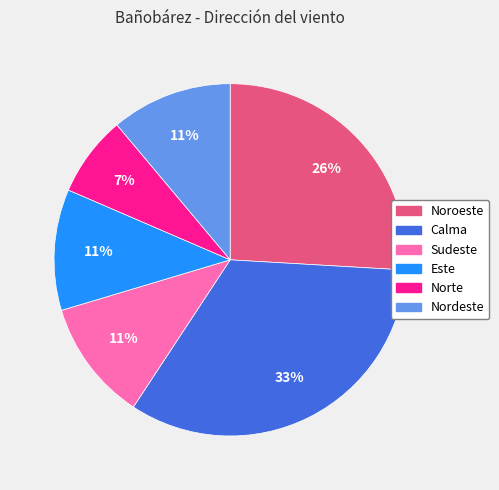

To the nearest percent, what is the difference between the largest and smallest slice percentages?

26%